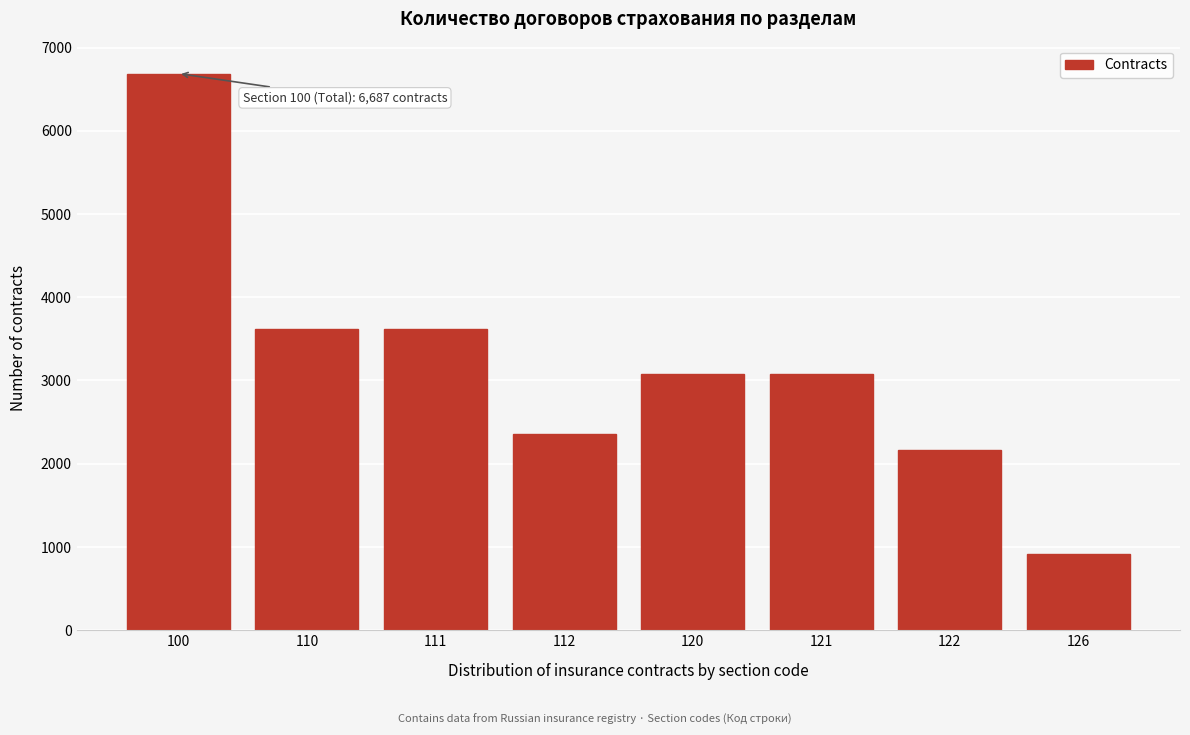

Reading right to left, extract all data points from this chart.

126=915	122=2159	121=3074	120=3074	112=2354	111=3613	110=3613	100=6687